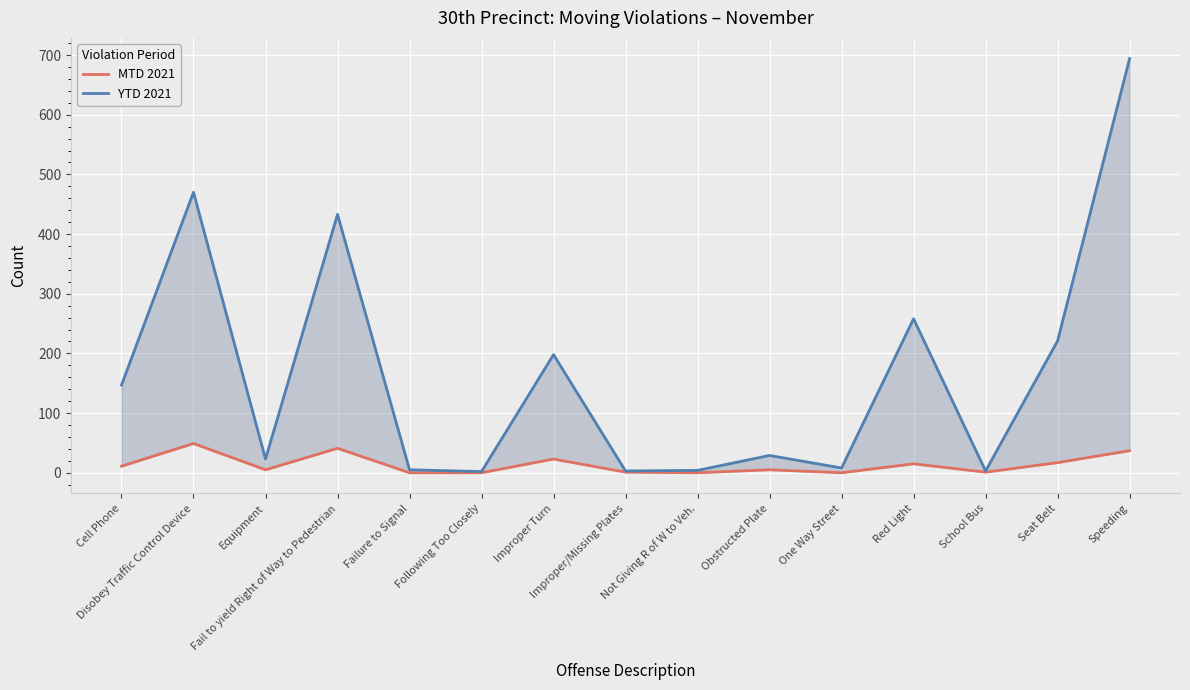

At which label is MTD 2021 closest to 24?

Improper Turn